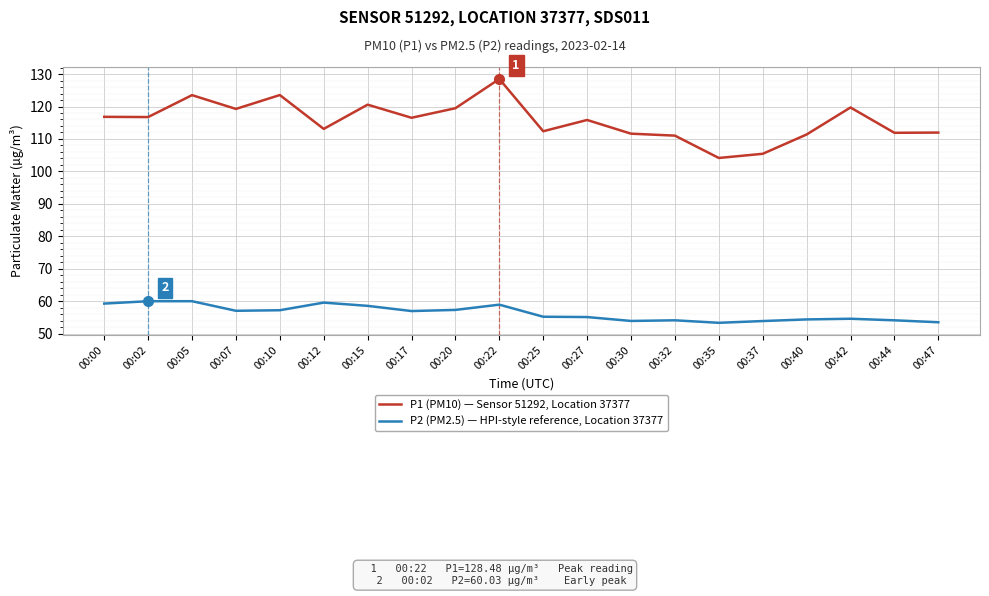

What is the sum of the P2 (PM2.5) — HPI-style reference, Location 37377 values at 00:10 and 00:44?

111.4